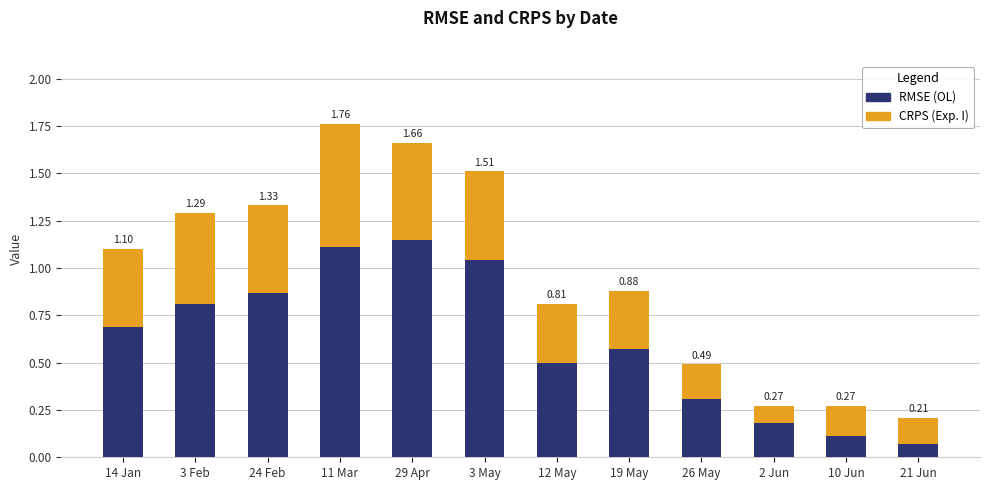

At which category is the sum across all series the highest?

11 Mar